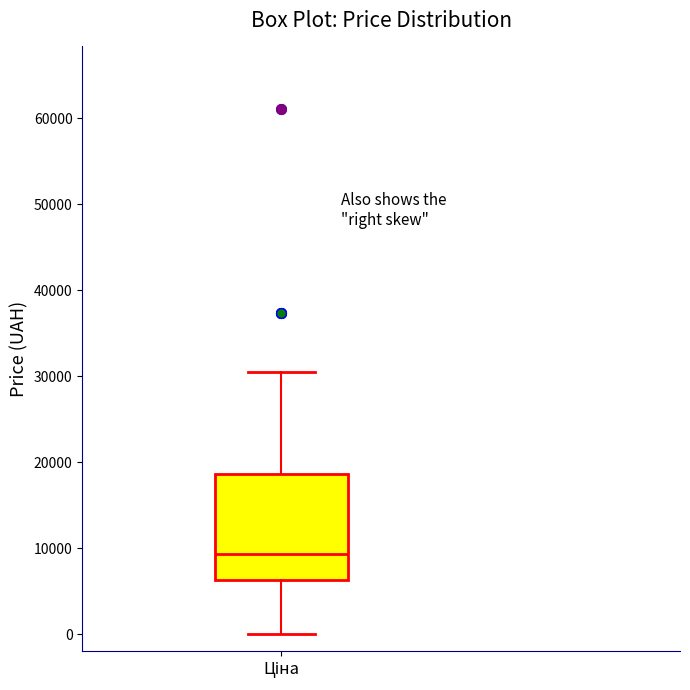

Transcribe this box plot: give where the median line is, the range the box spans, and where the two whiskers end, as read against the y-axis. The values are not printed on the chart, so give them approximately, as read against the axis.

median 9000, box 6000 to 19000, whiskers 0 to 31000